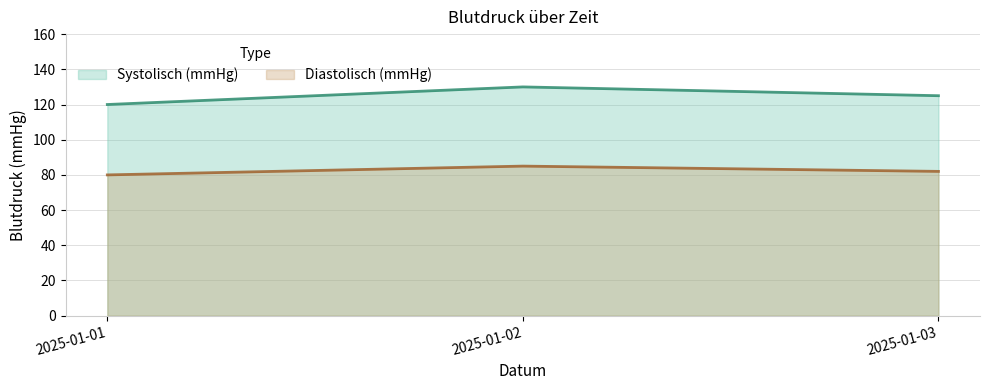

What is the difference between the maximum and minimum values in the Systolisch (mmHg) series?

10